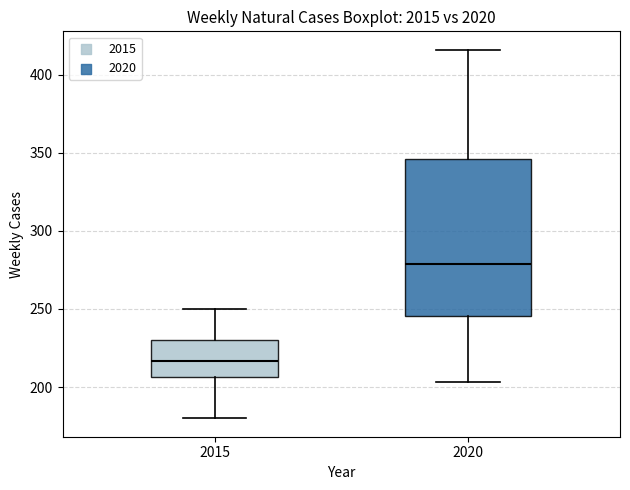

Reading left to right, read every box against the y-axis: the position of its median line, the range the box covers, and the ends of its whiskers. The values are not printed on the chart, so give them approximately, as read against the axis.

2015: median 215, box 205 to 230, whiskers 180 to 250
2020: median 280, box 245 to 345, whiskers 205 to 415